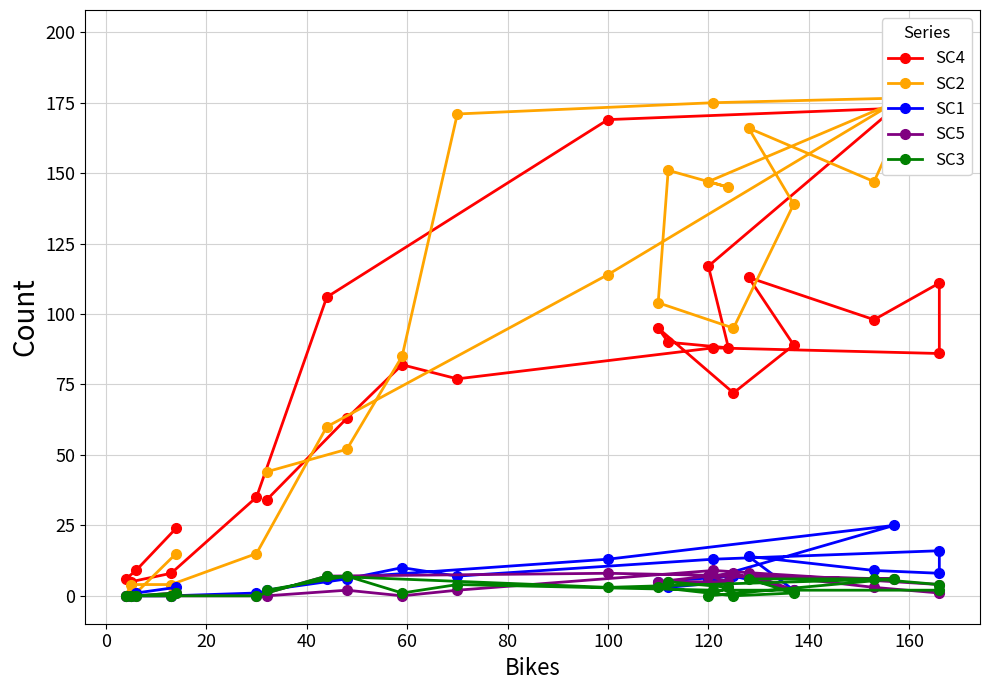

What is the label of the 8th point from the left?

100